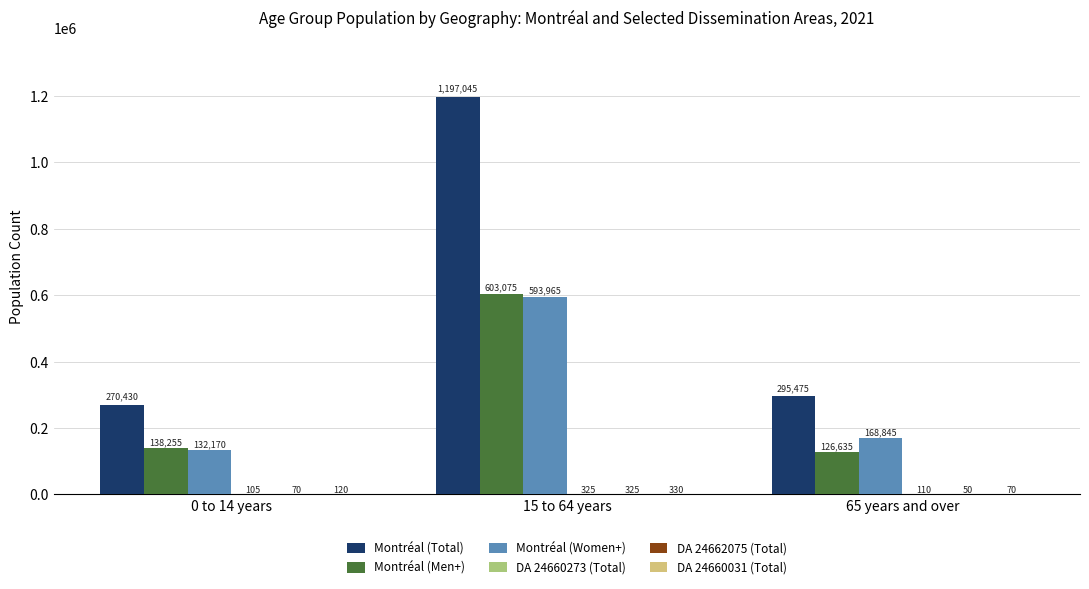

Is it true that Montréal (Total) equals 372061 at 0 to 14 years?

False